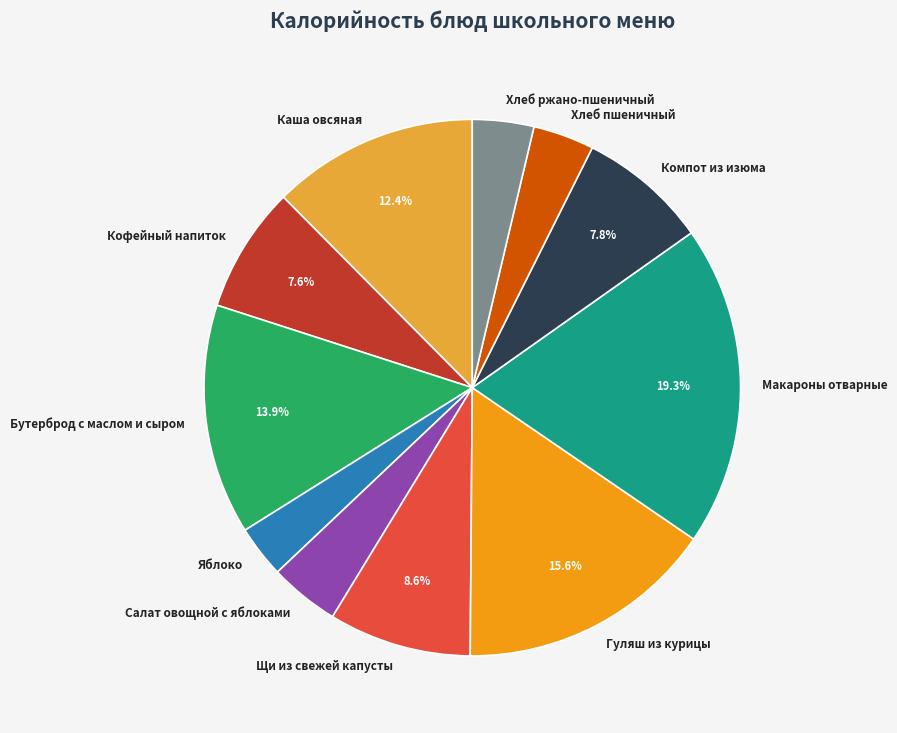

Is there any slice that represents more than half of the pie?

No